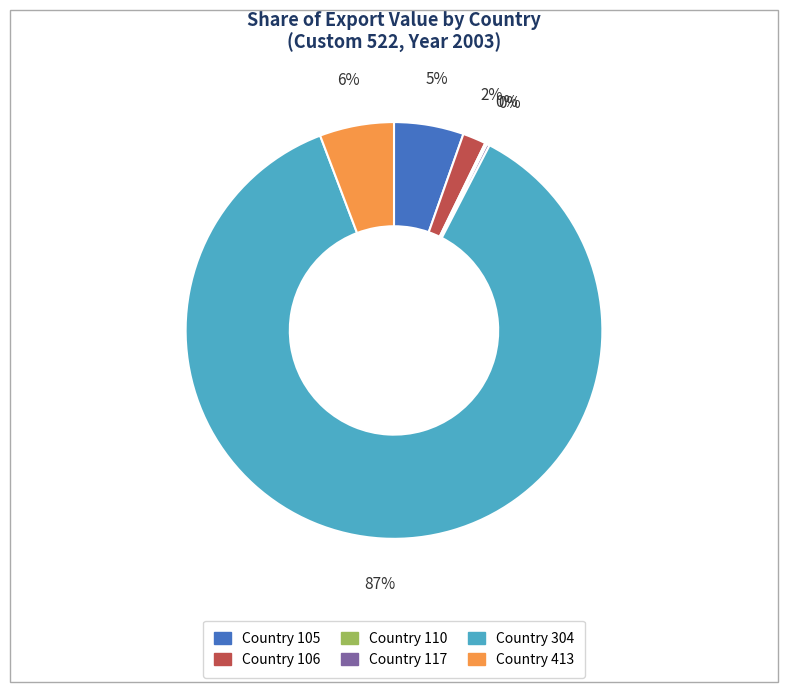

Does any single category account for the majority?

Yes